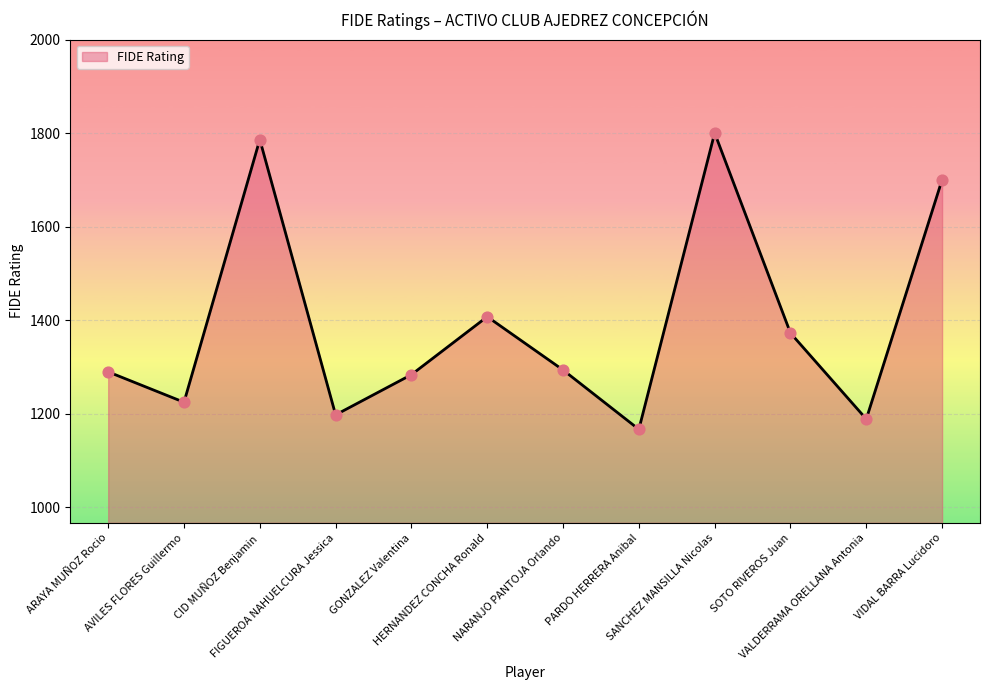

What is the minimum value shown in the chart?

1167